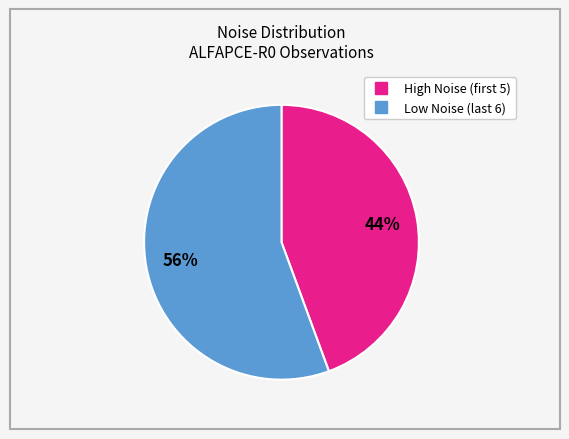

To the nearest percent, what is the average slice percentage?

50%